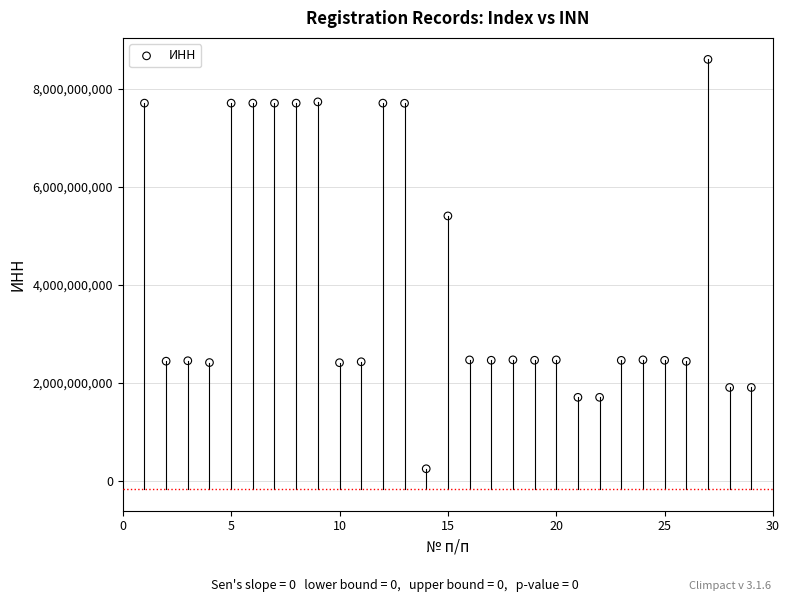

What is the range of X values (max minus min)?

28